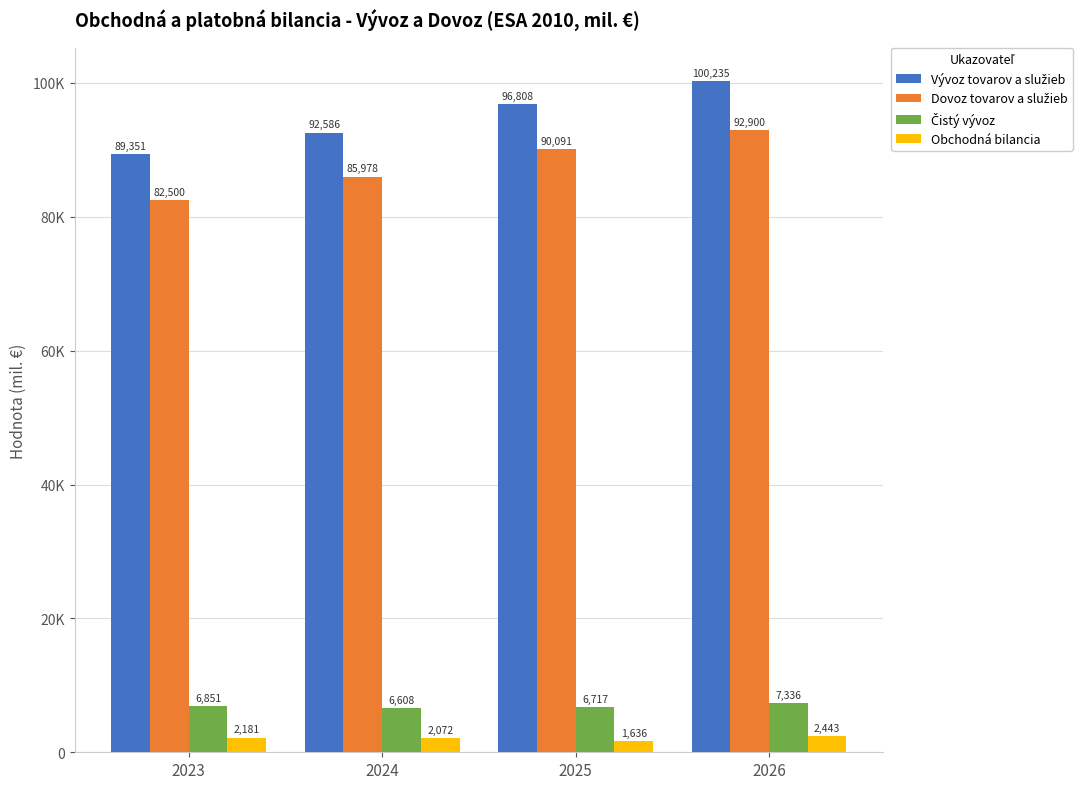

Are the bars horizontal?

No